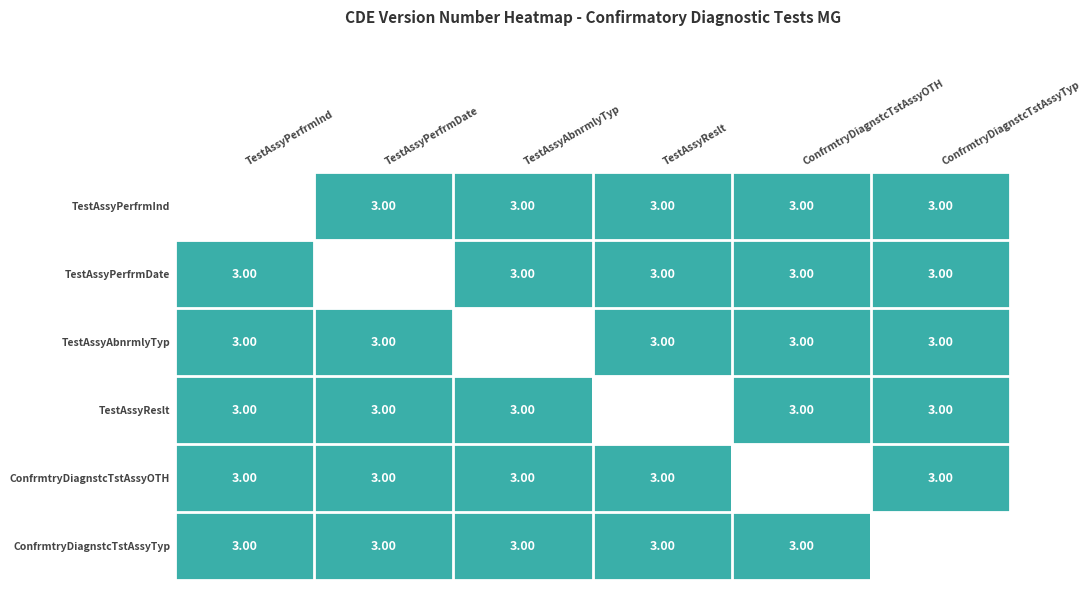

How many categories are shown in the chart?

6